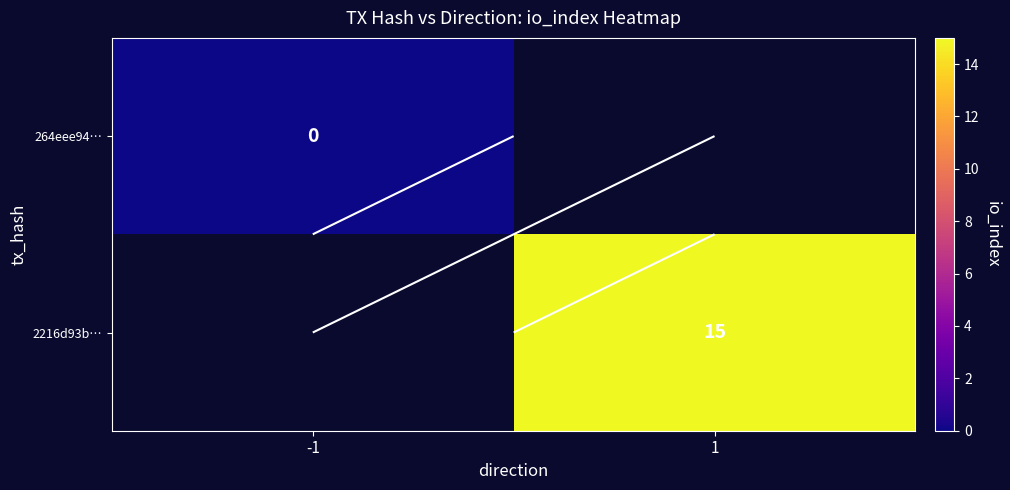

Which series has the widest spread of values?

264eee94…